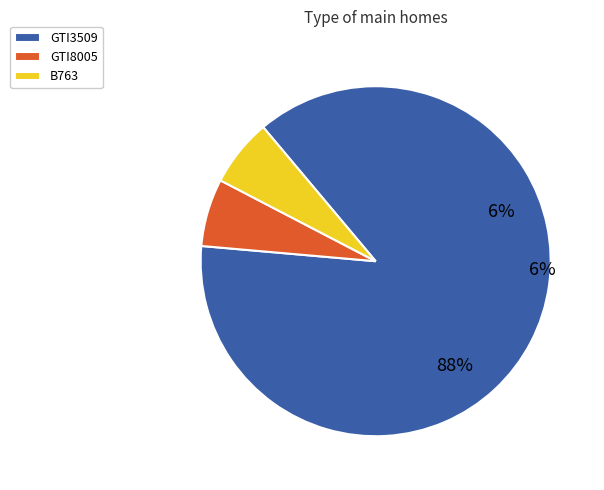

What percentage is the B763_other slice, to the nearest percent?

6%